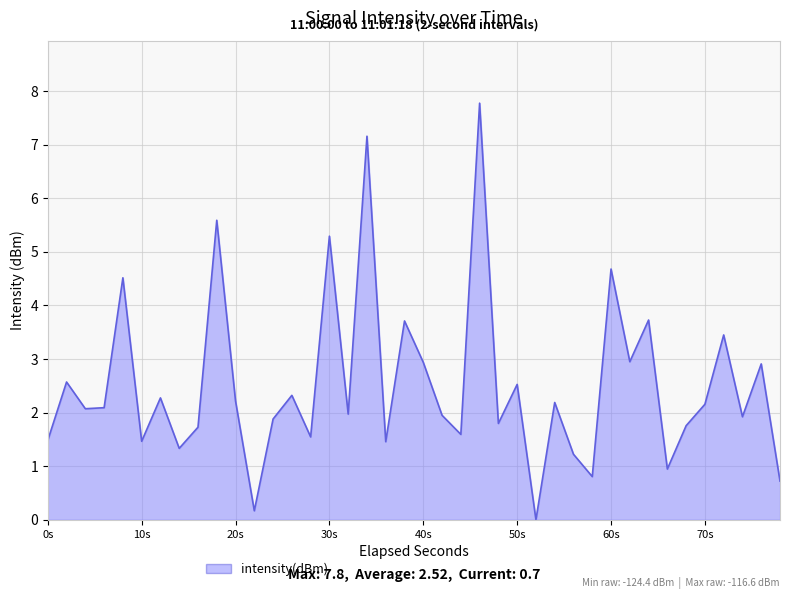

What is the maximum value shown in the chart?

7.8